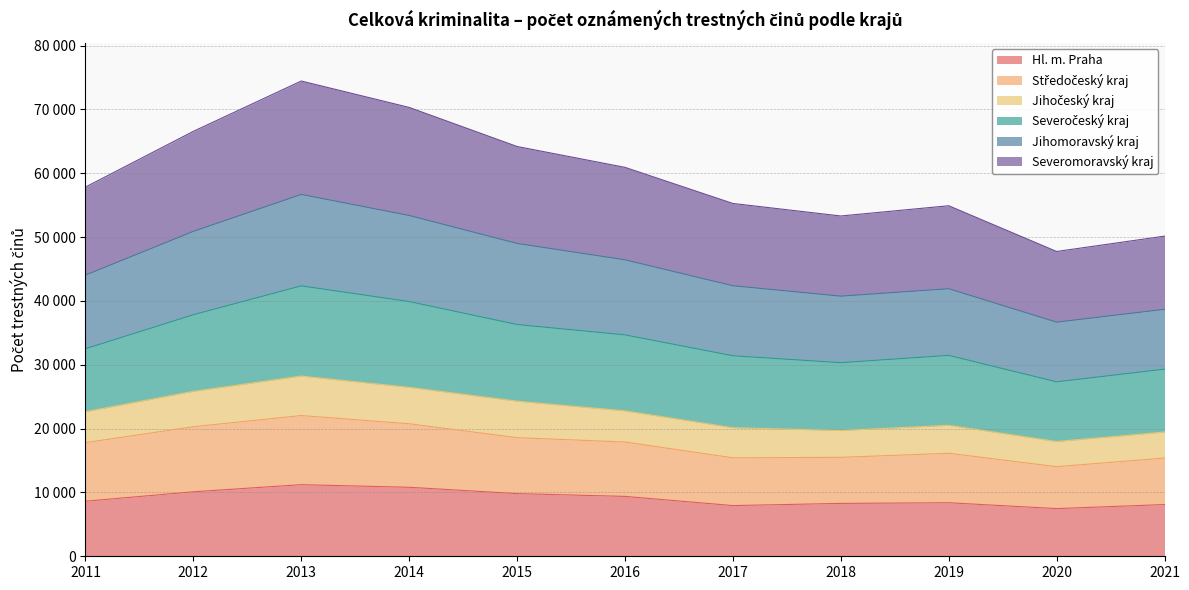

Does the chart have visible grid lines?

Yes